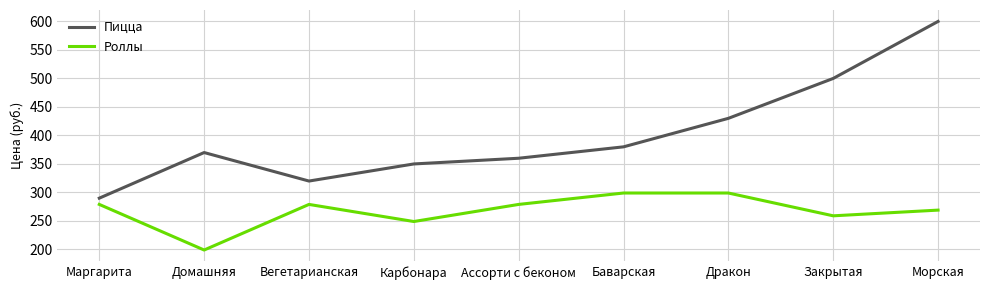

Is it true that Пицца equals 203 at Вегетарианская?

False